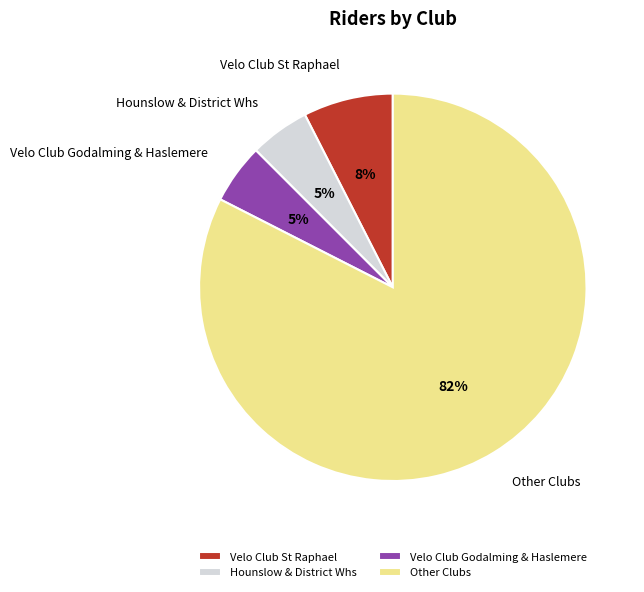

To the nearest percent, what is the combined percentage of Velo Club Godalming & Haslemere and Velo Club St Raphael?

12%